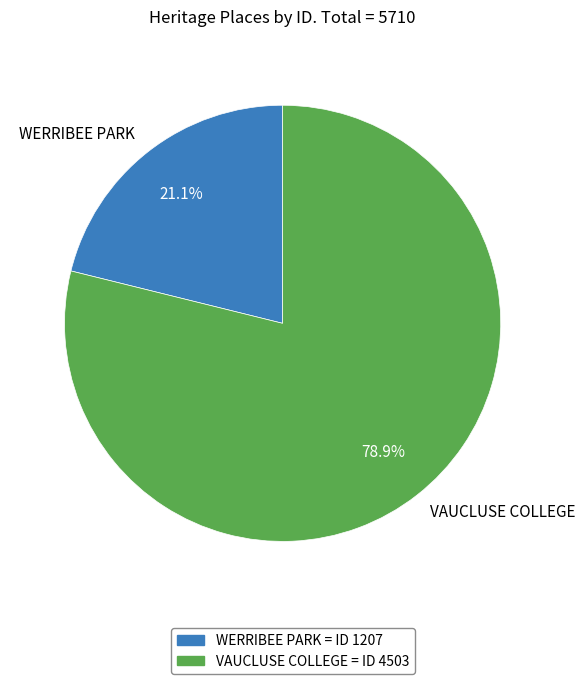

Is there any slice that represents more than half of the pie?

Yes